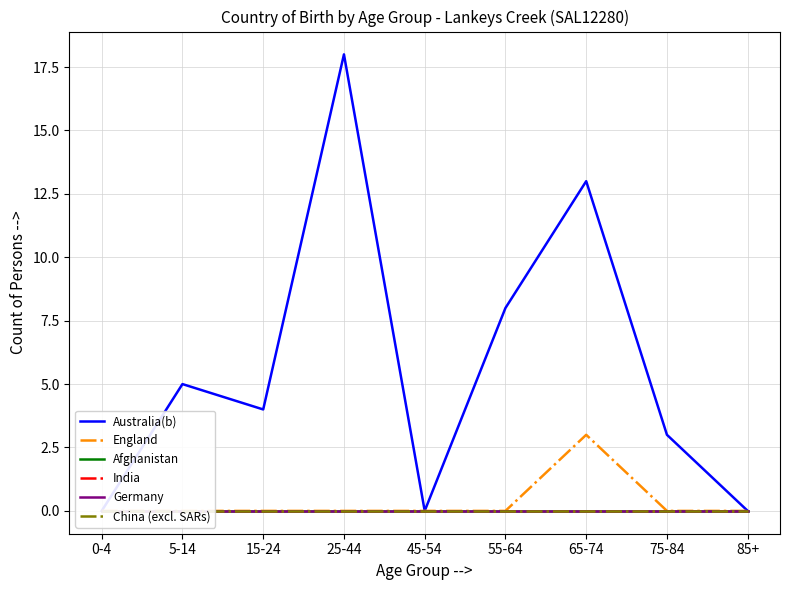

True or false: China (excl. SARs) and England cross at least once.

False